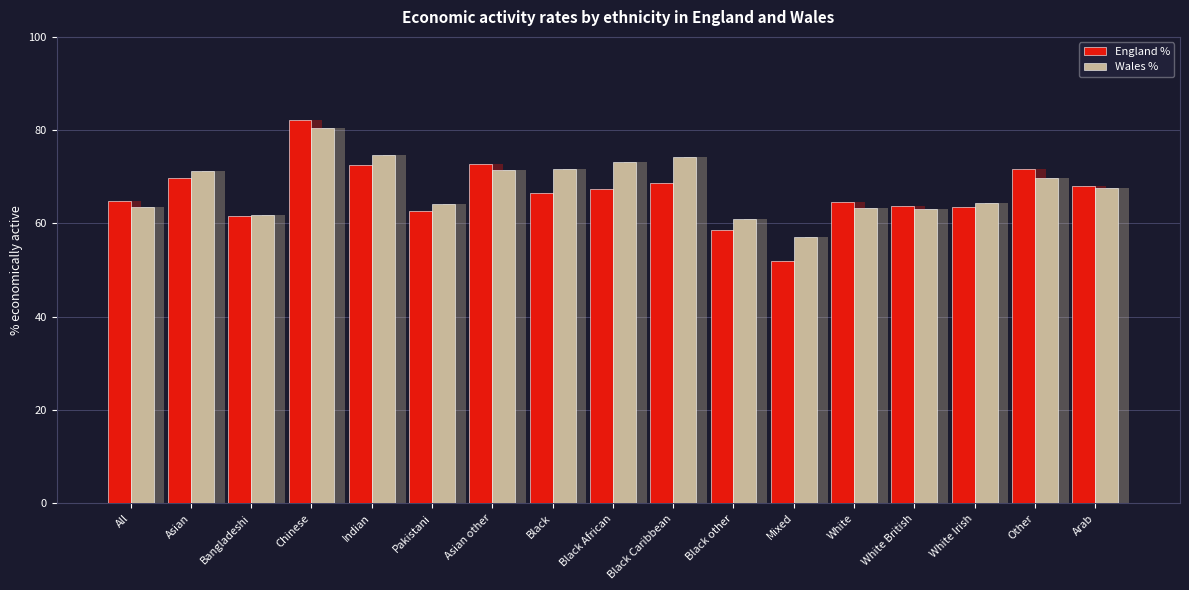

True or false: Wales % has a value of 60.9 at Black other.

True